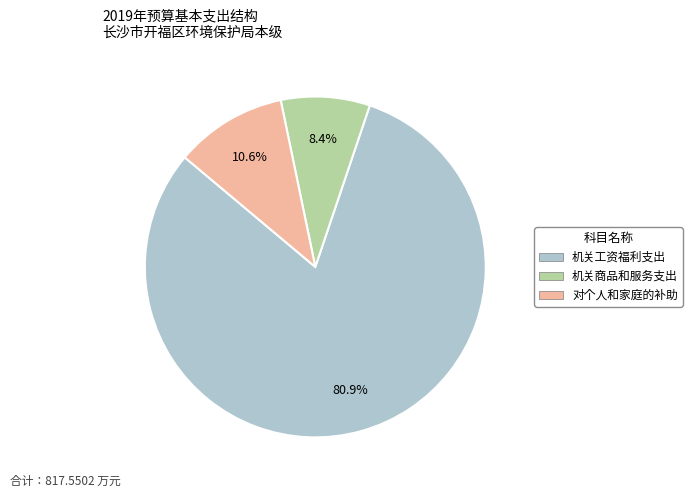

Rank the categories by value from highest to lowest.

机关工资福利支出, 对个人和家庭的补助, 机关商品和服务支出